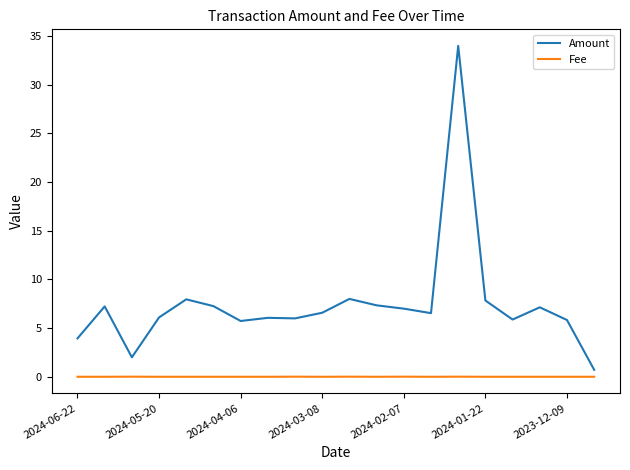

What is the maximum value for Amount?

34.0